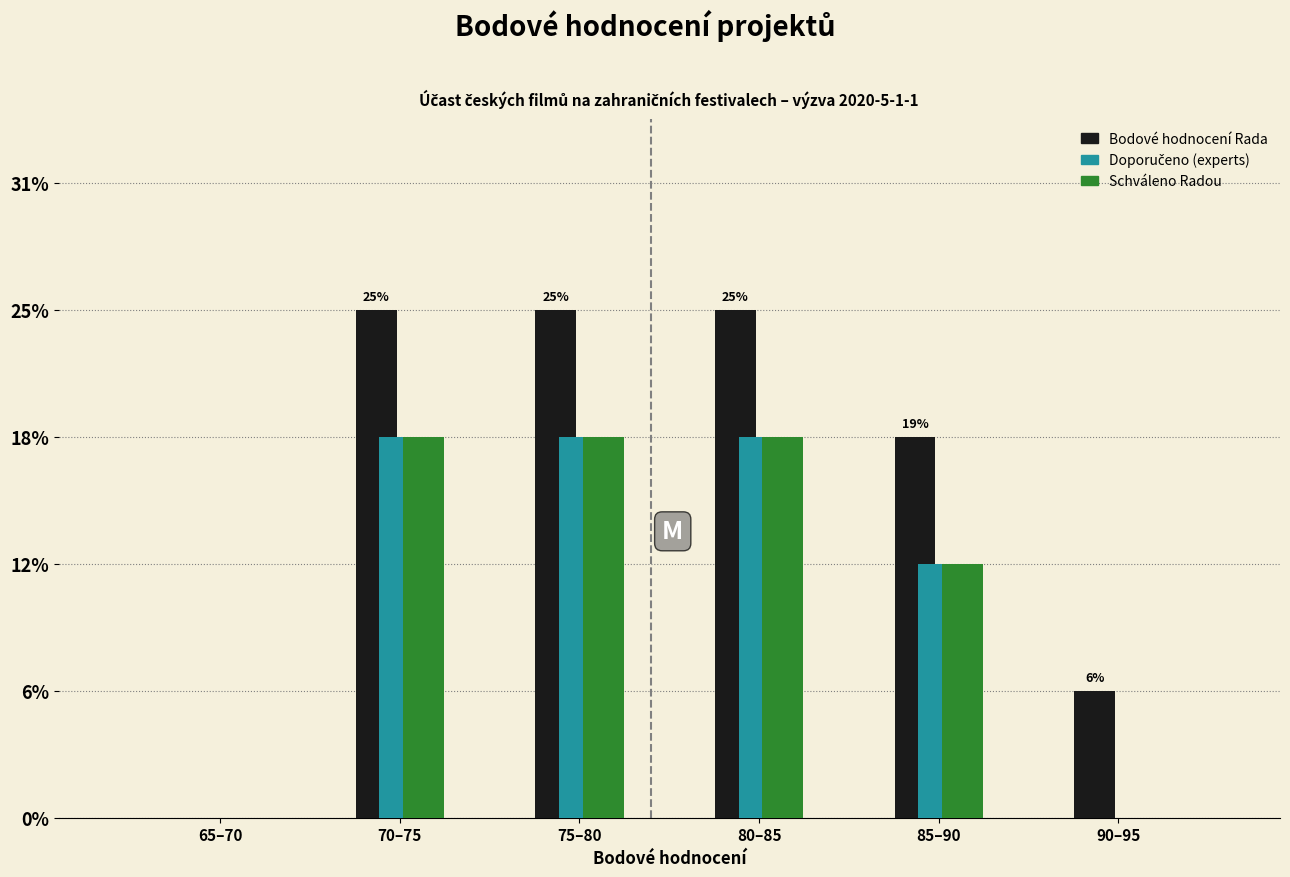

Are the bars grouped side by side (vs. stacked)?

Yes